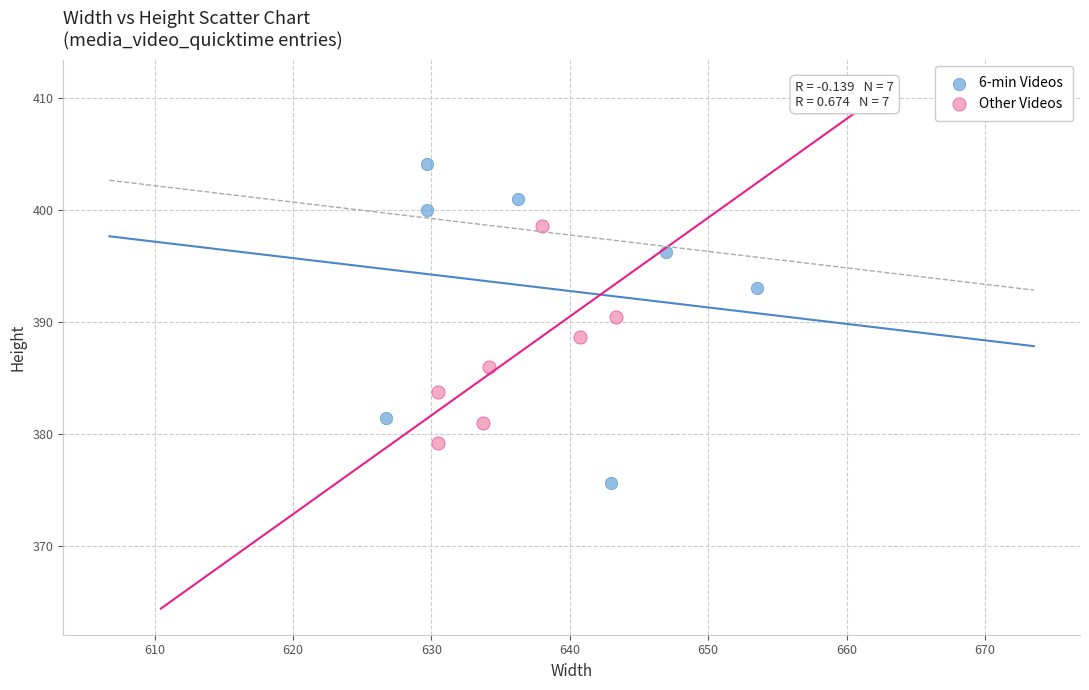

Which series contains the lowest Y value?

6-min Videos